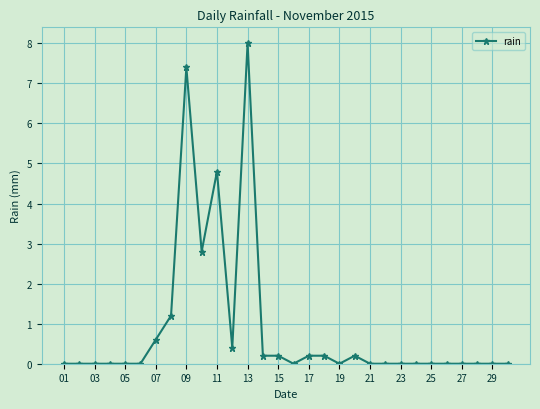

How many series are shown in this chart?

1